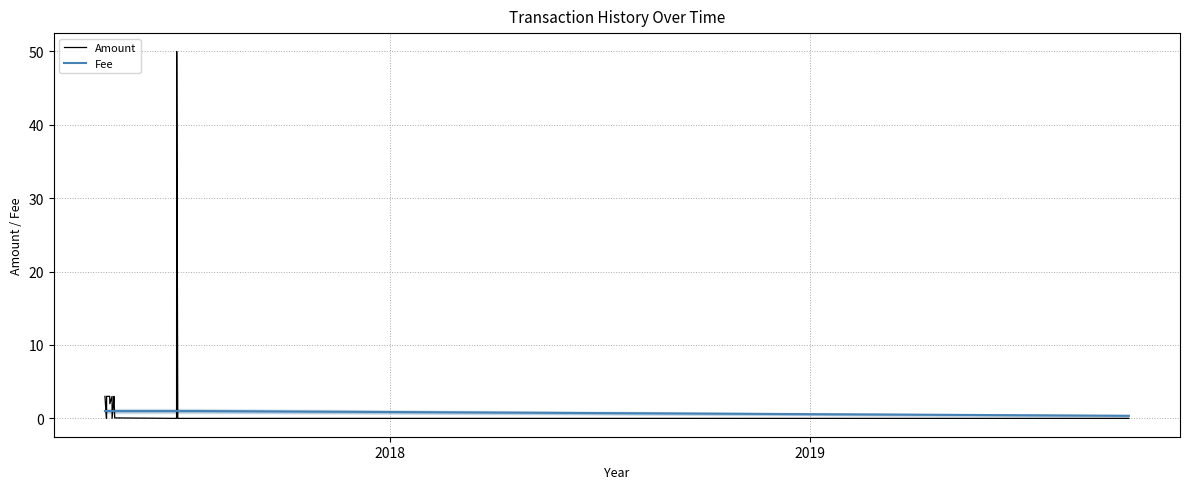

Which series has the widest spread of values?

Amount